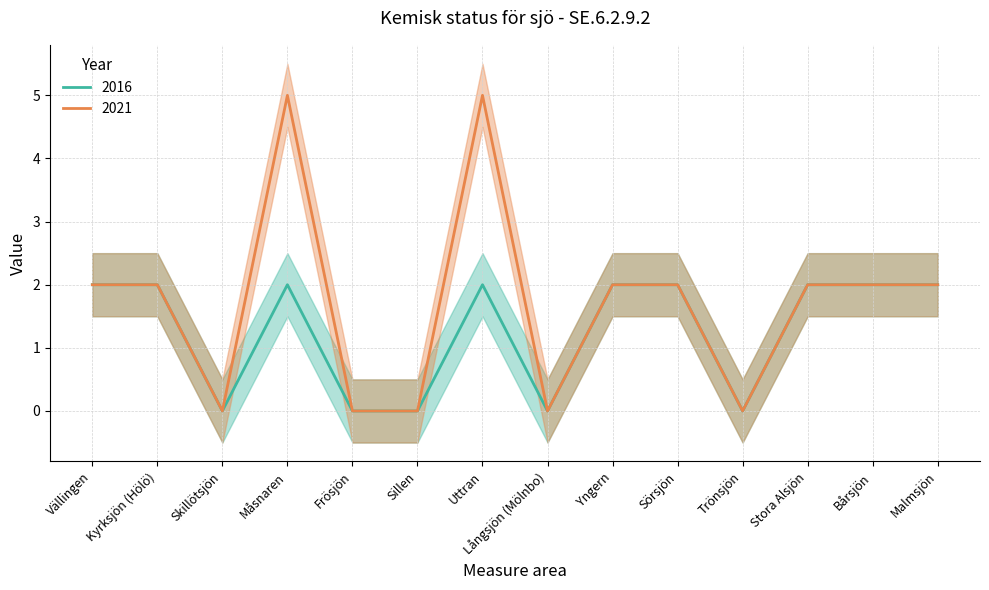

How many positive values does the 2016 series have?

9